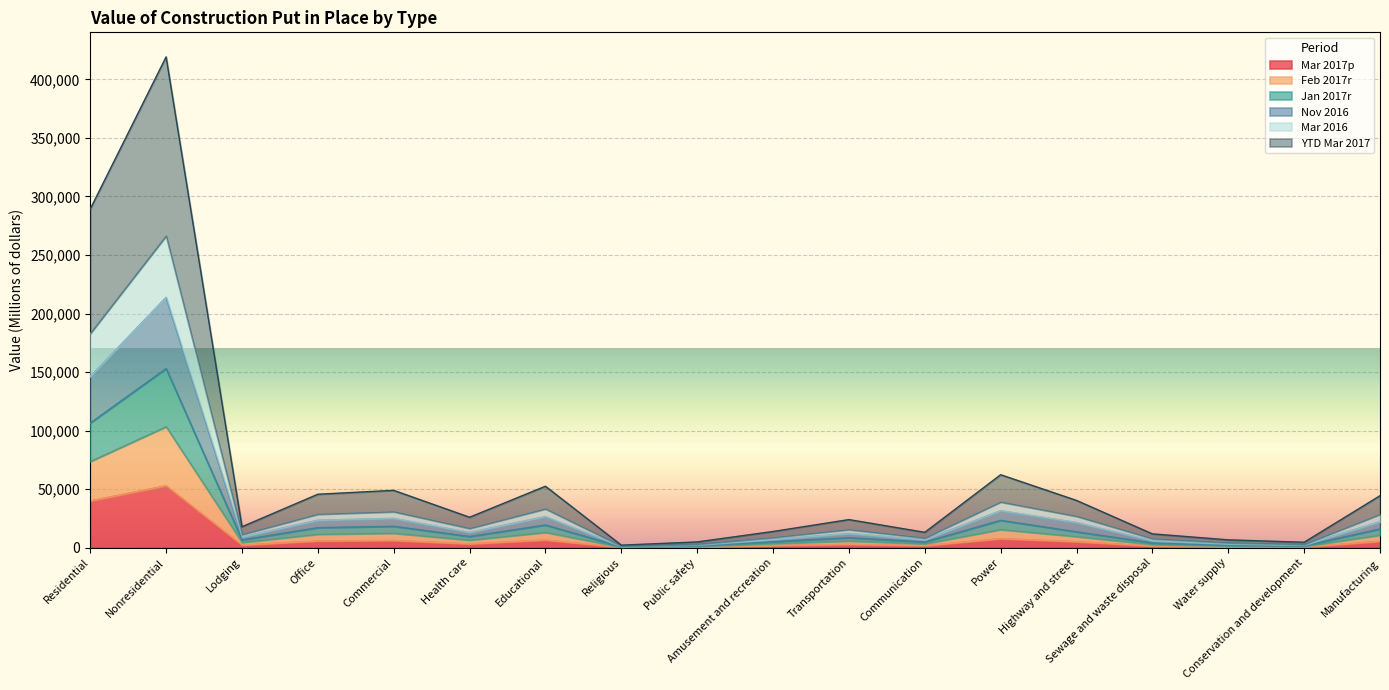

At which category is the sum across all series the highest?

Nonresidential